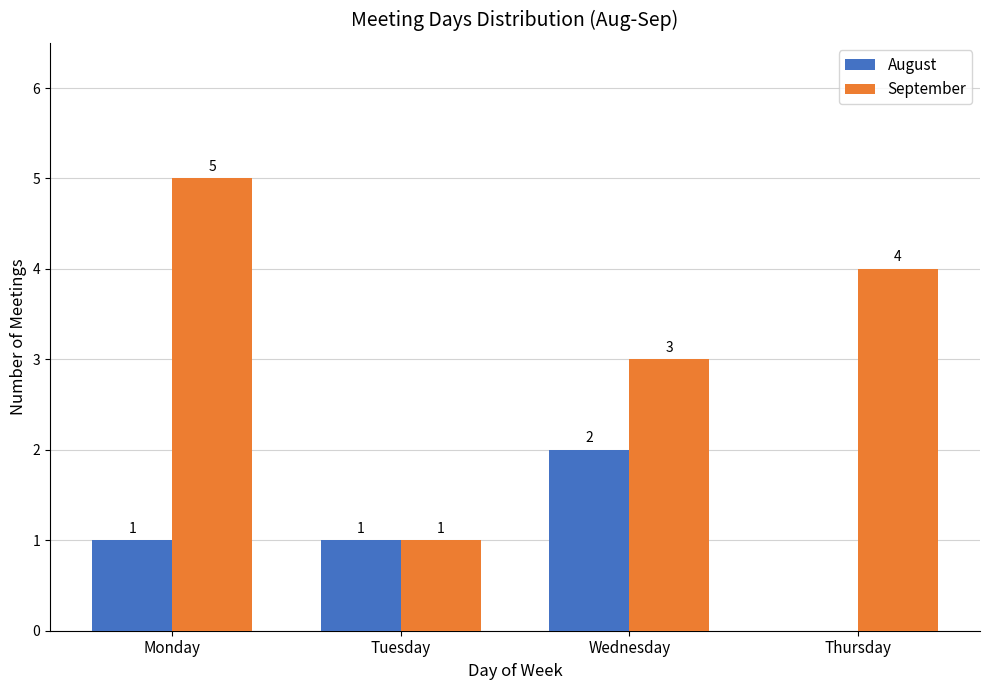

How many data points does each series have?

4